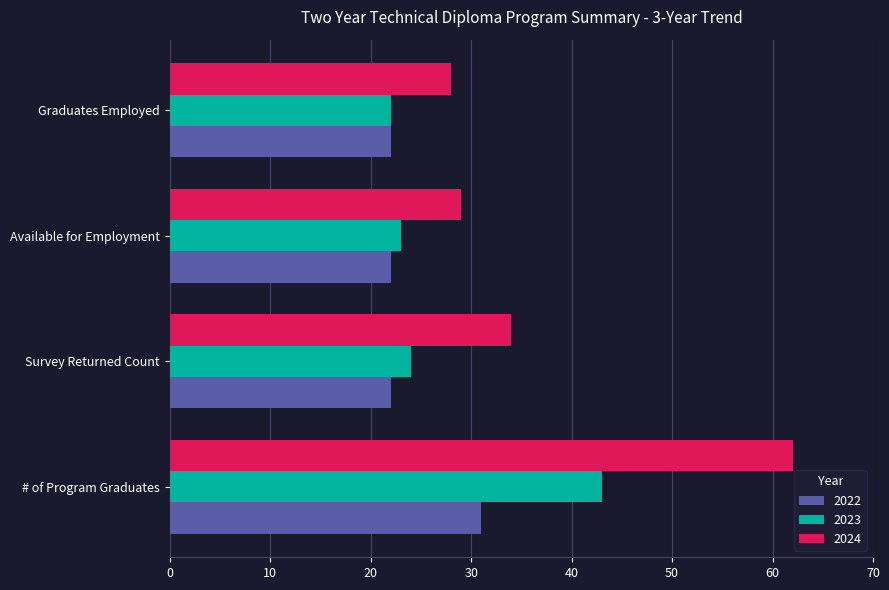

Rank the series by their maximum value, from lowest to highest.

2022, 2023, 2024